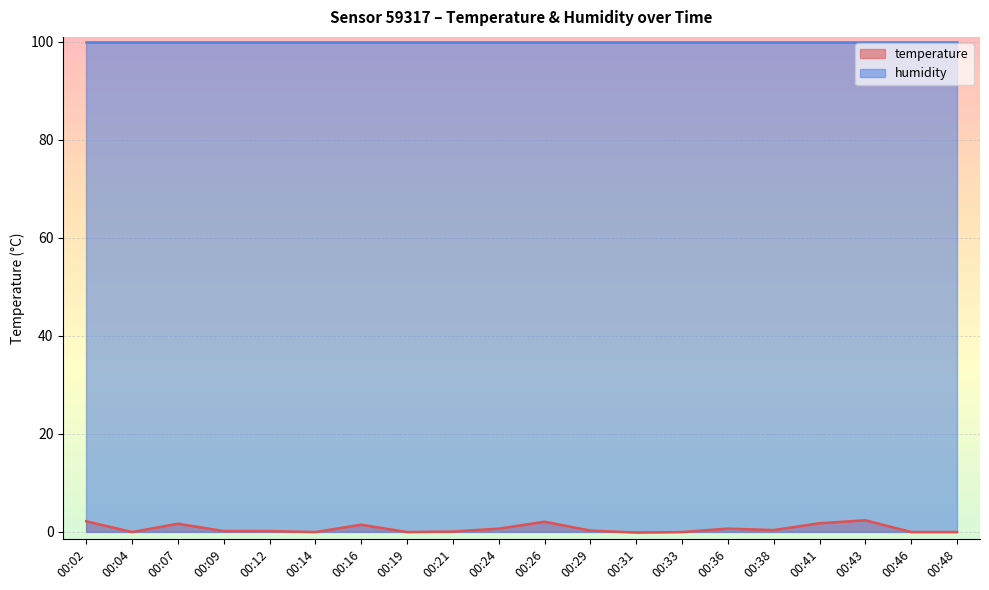

Where is the data nearest to the value 1?

00:16